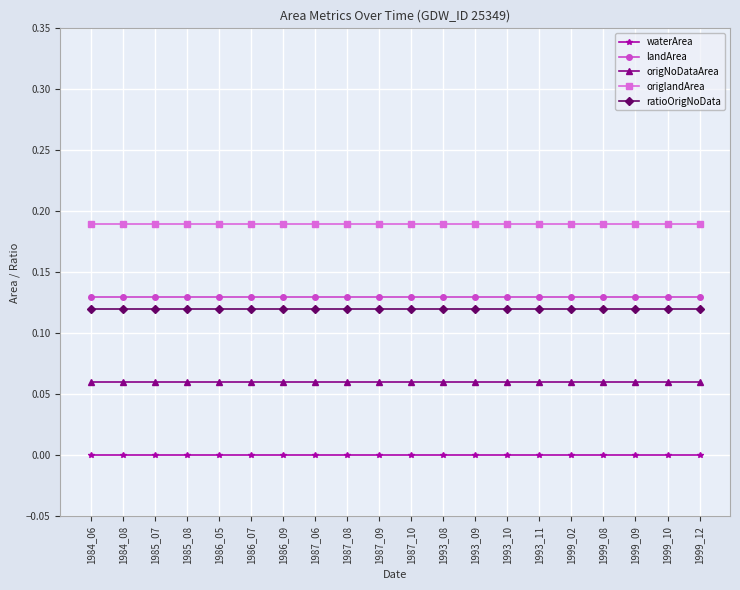

At how many categories does at least one series exceed 0?

20